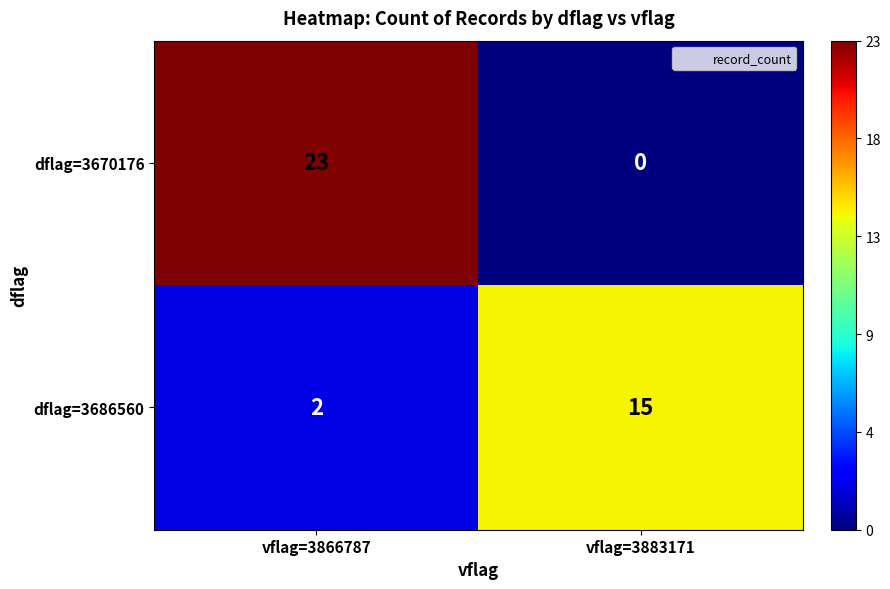

At how many categories does at least one series exceed 1?

2